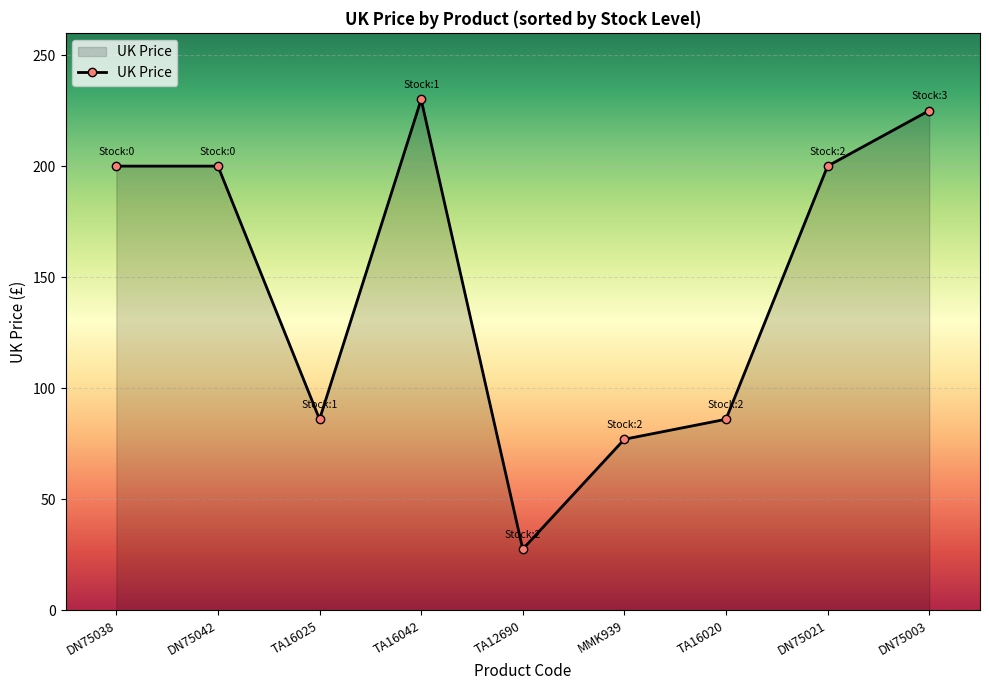

Does the chart have visible grid lines?

Yes